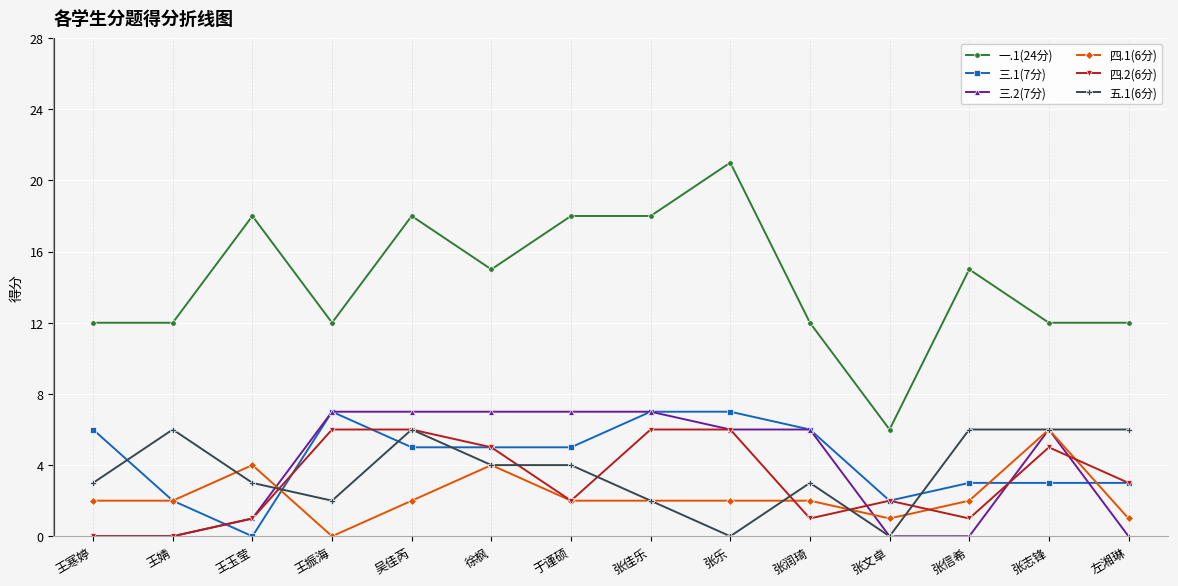

At which category does the chart reach its peak across all series?

张乐